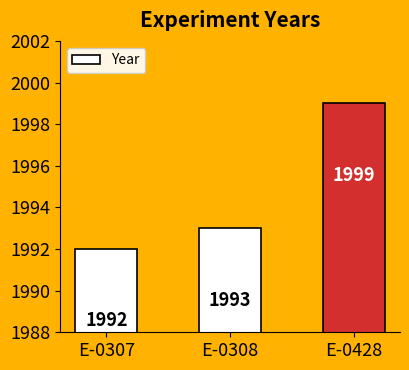

What is the difference between the maximum and minimum values?

7